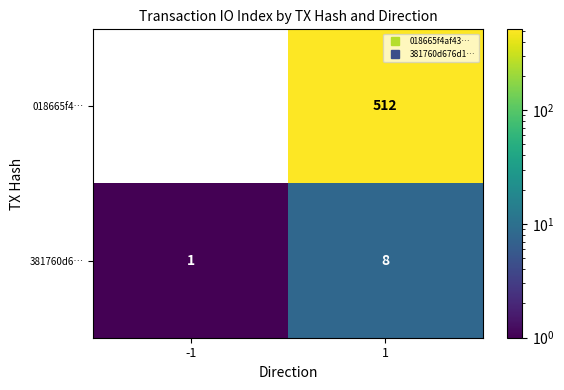

What is the total value across all series at 1?

520